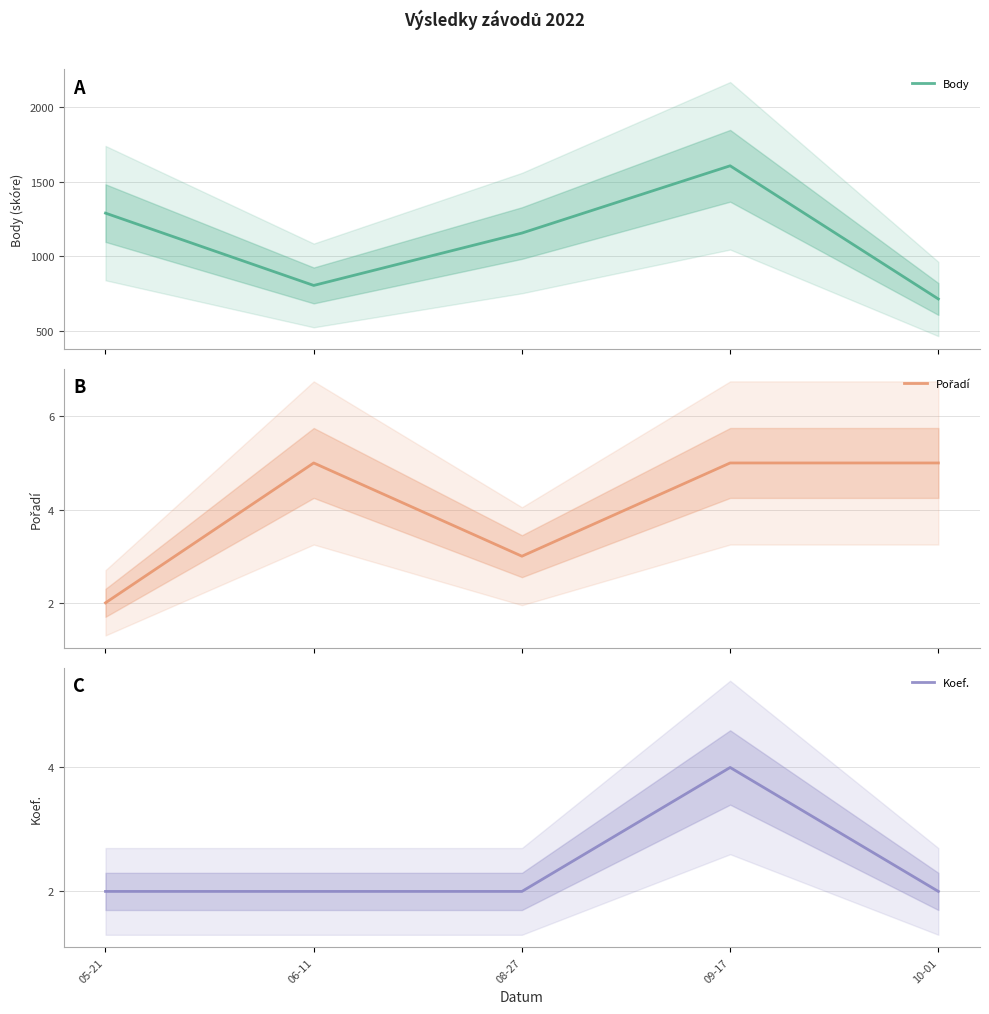

What is the label of the 3rd point from the right?

08-27